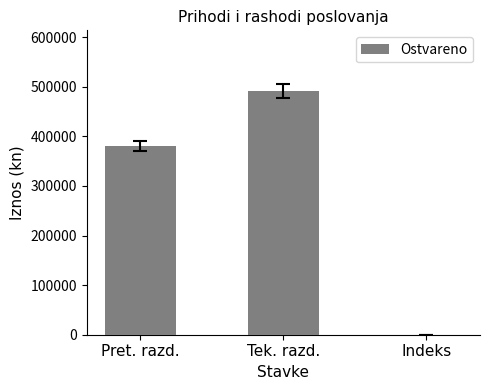

The value at Pret. razd. is 379724.0. True or false?

True